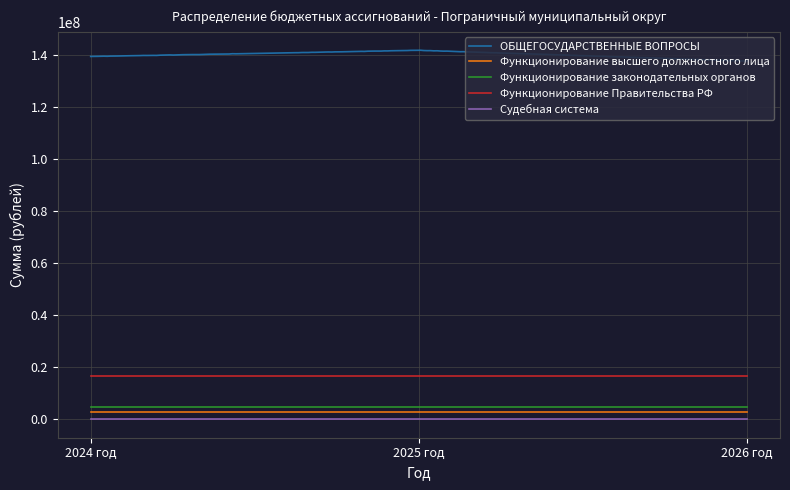

Reading right to left, transcribe all the data shown in this chart.

ОБЩЕГОСУДАРСТВЕННЫЕ ВОПРОСЫ: 2026 год=137660751.7	2025 год=141813704.4	2024 год=139418598.8
Функционирование высшего должностного лица: 2026 год=2950475.0	2025 год=2950475.0	2024 год=2950475.0
Функционирование законодательных органов: 2026 год=4811439.0	2025 год=4811439.0	2024 год=4811439.0
Функционирование Правительства РФ: 2026 год=16686017.0	2025 год=16686017.0	2024 год=16686017.0
Судебная система: 2026 год=4451.0	2025 год=4451.0	2024 год=4997.0